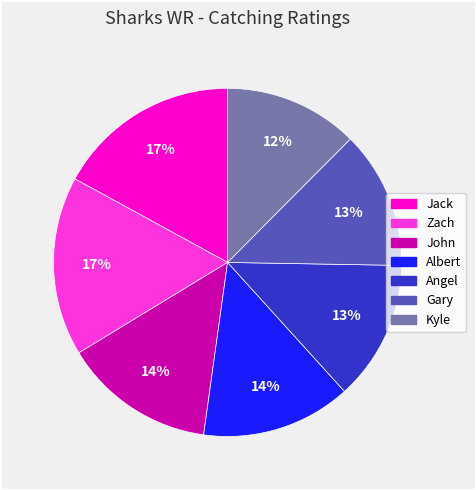

To the nearest percent, what is the average slice percentage?

14%